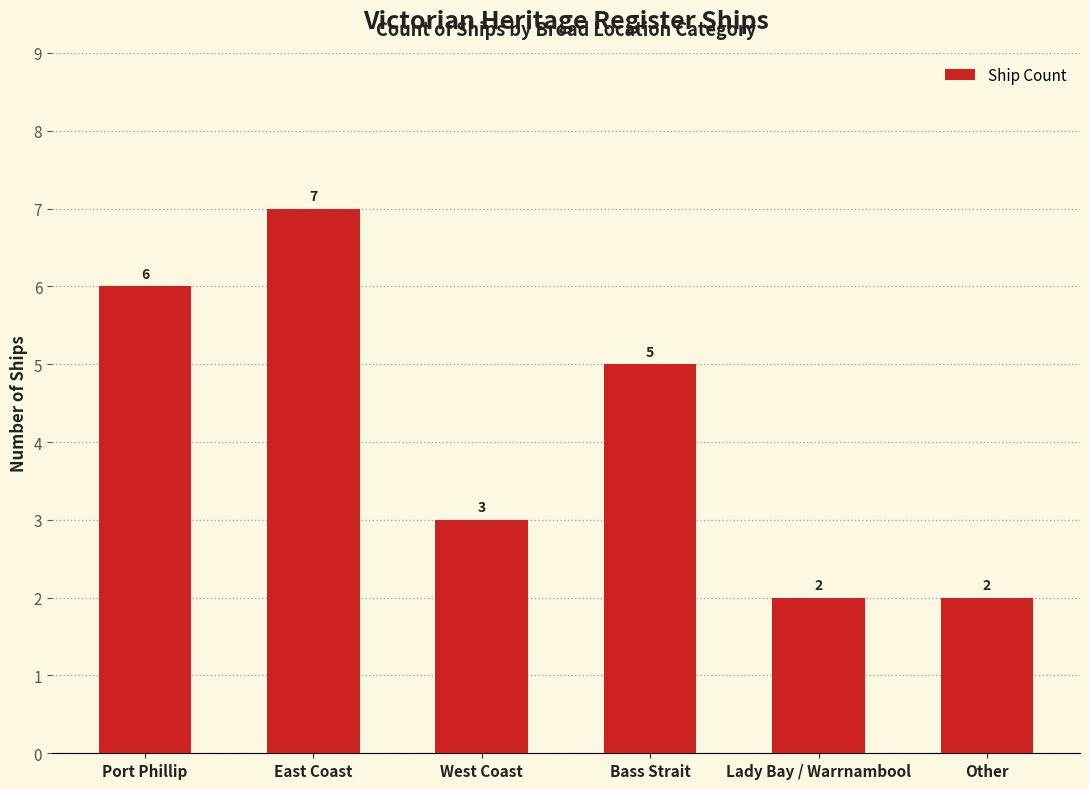

How many bars are there in total?

6